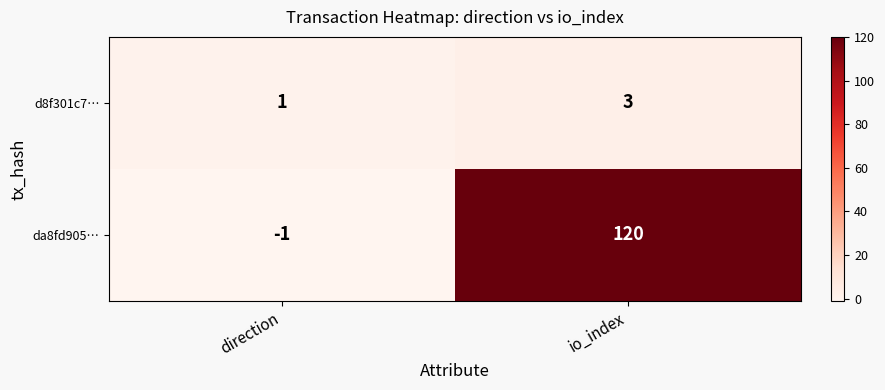

Reading left to right, transcribe all the data shown in this chart.

d8f301c7…: 1	3
da8fd905…: -1	120